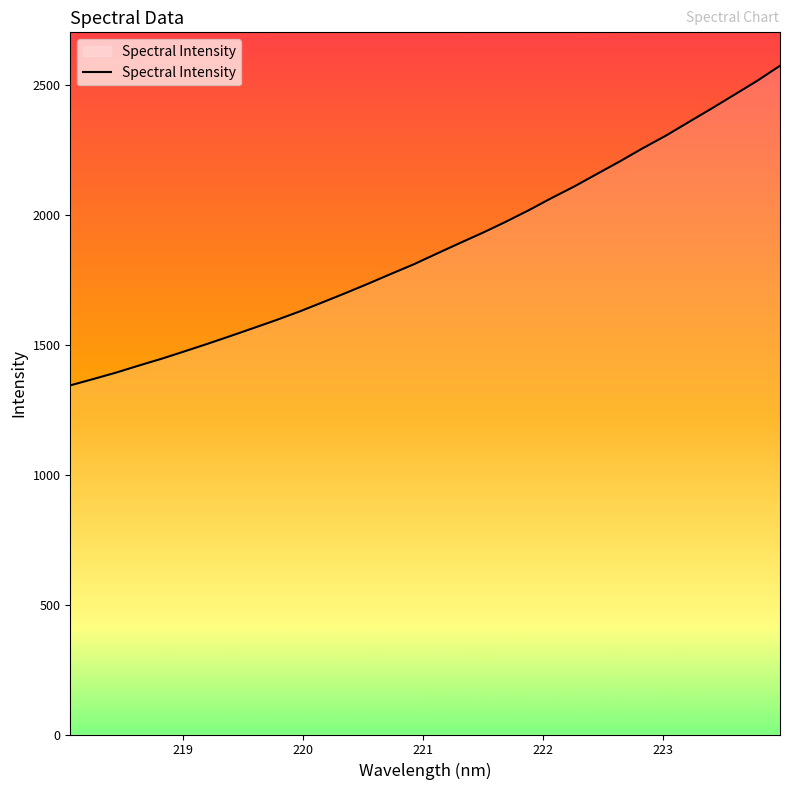

What is the average value?

1876.9